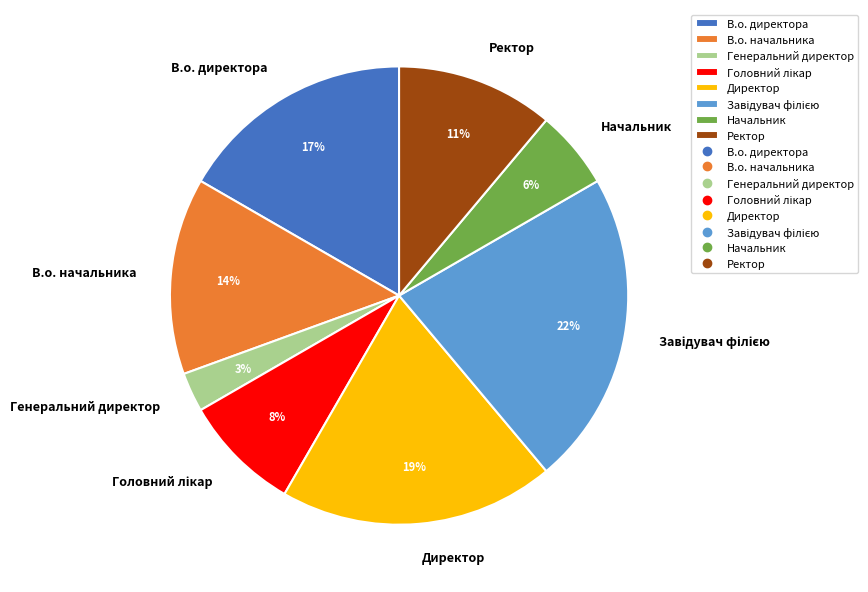

Approximately how many times larger is the value at Начальник compared to Ректор?

0.5